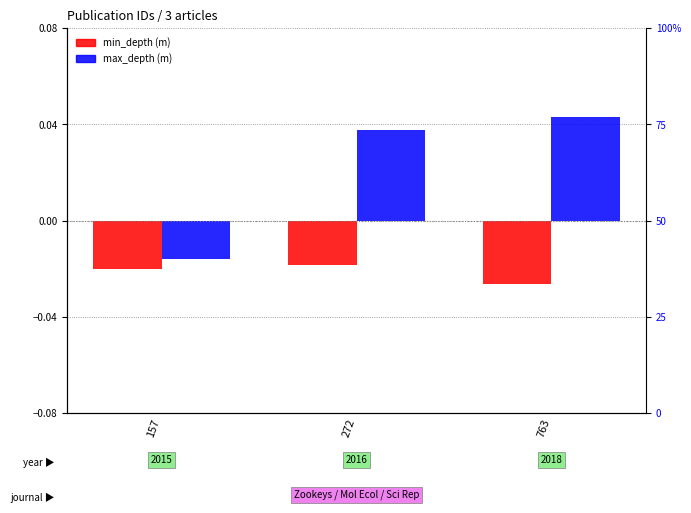

How many data points in max_depth are less than 0?

1